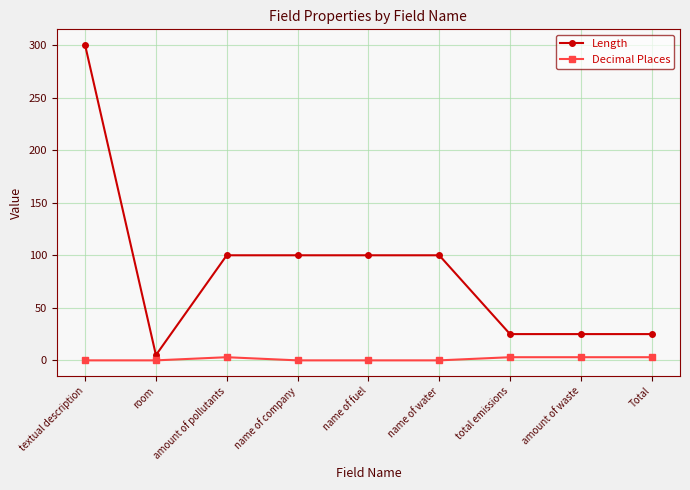

True or false: Decimal Places and Length intersect in this chart.

False